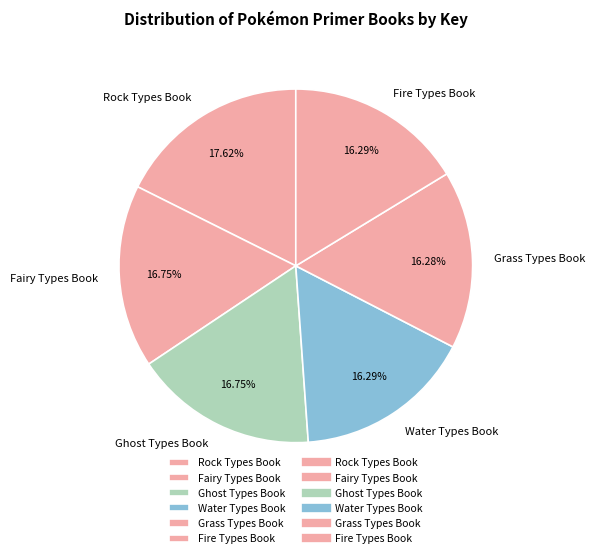

The Water Types Book slice represents 16% of the pie. True or false?

True